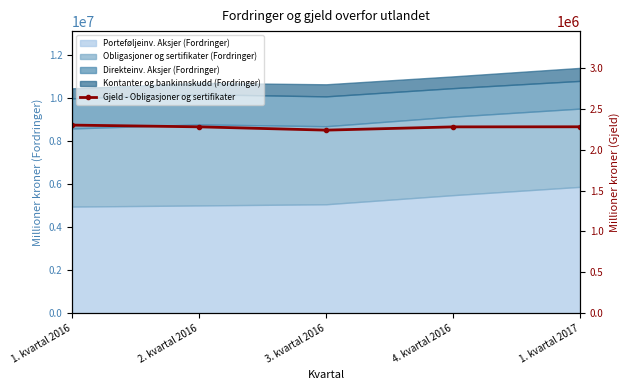

At which label does the data first exceed 2279517?

1. kvartal 2016